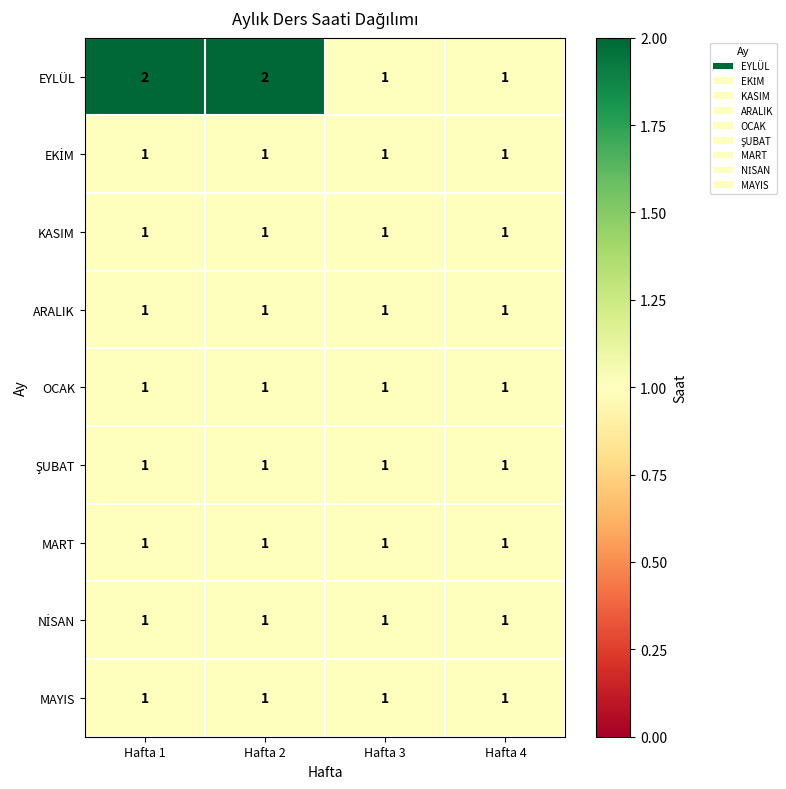

Which series has the largest total across all categories?

EYLÜL